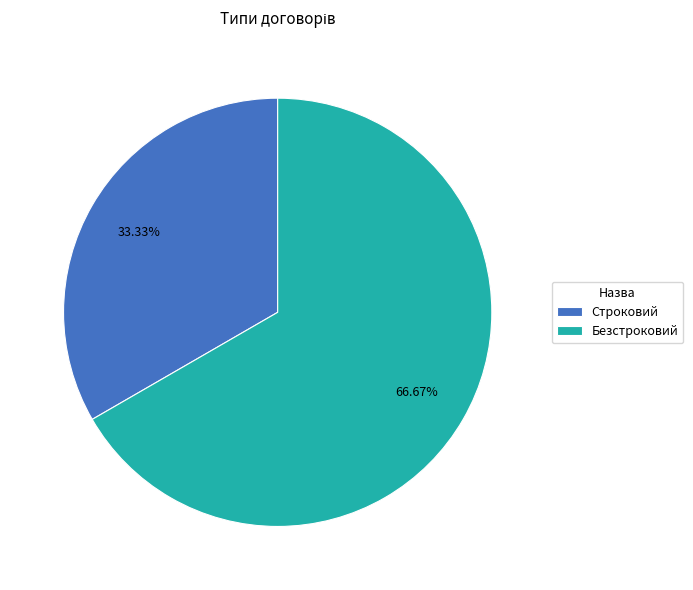

Is it true that Безстроковий is 54% of the pie?

False